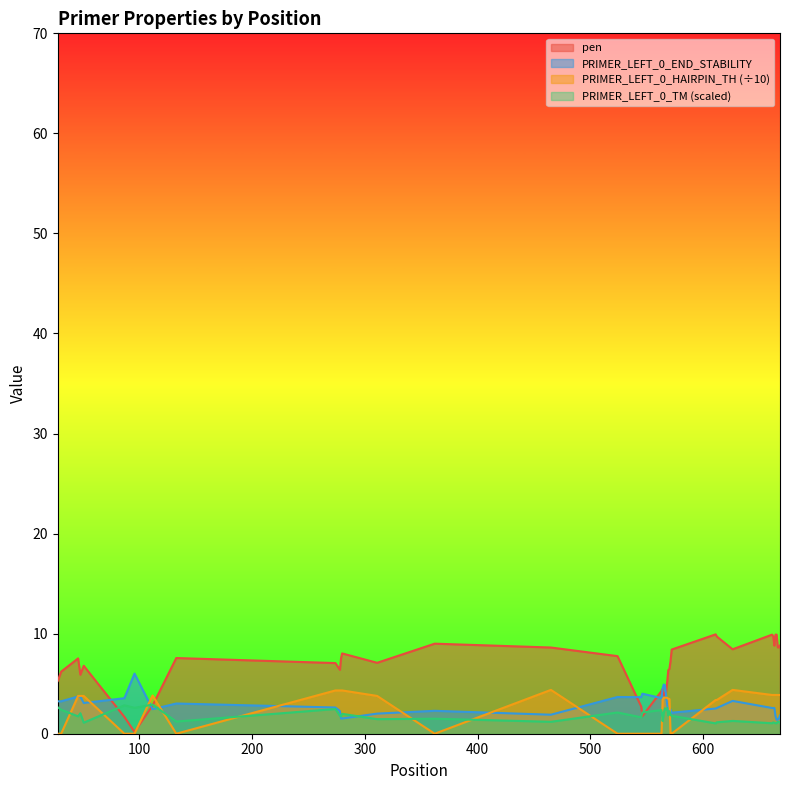

Rank the categories by pen value from lowest to highest.

96, 87, 546, 545, 112, 565, 566, 567, 563, 564, 568, 28, 48, 31, 569, 278, 570, 51, 274, 311, 571, 46, 279, 133, 524, 280, 572, 626, 465, 666, 667, 663, 668, 362, 612, 662, 661, 664, 665, 611